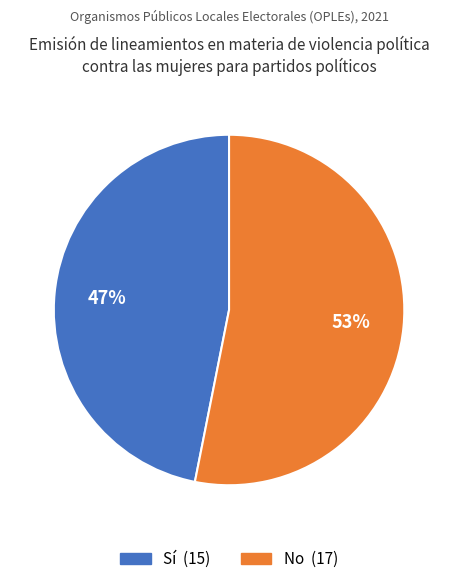

What is the ratio of the value at Sí to the value at No?

0.9